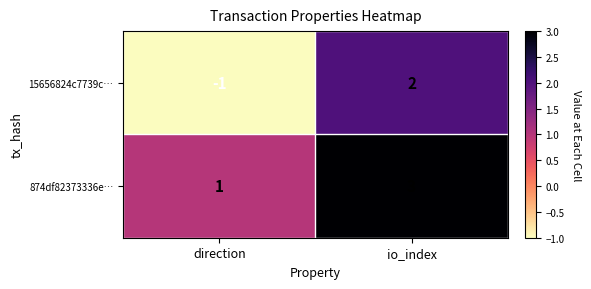

How many data points does each series have?

2